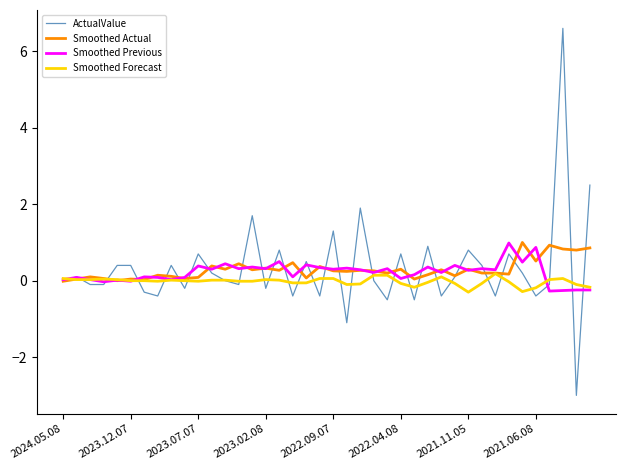

What is the smallest value displayed?

-3.0